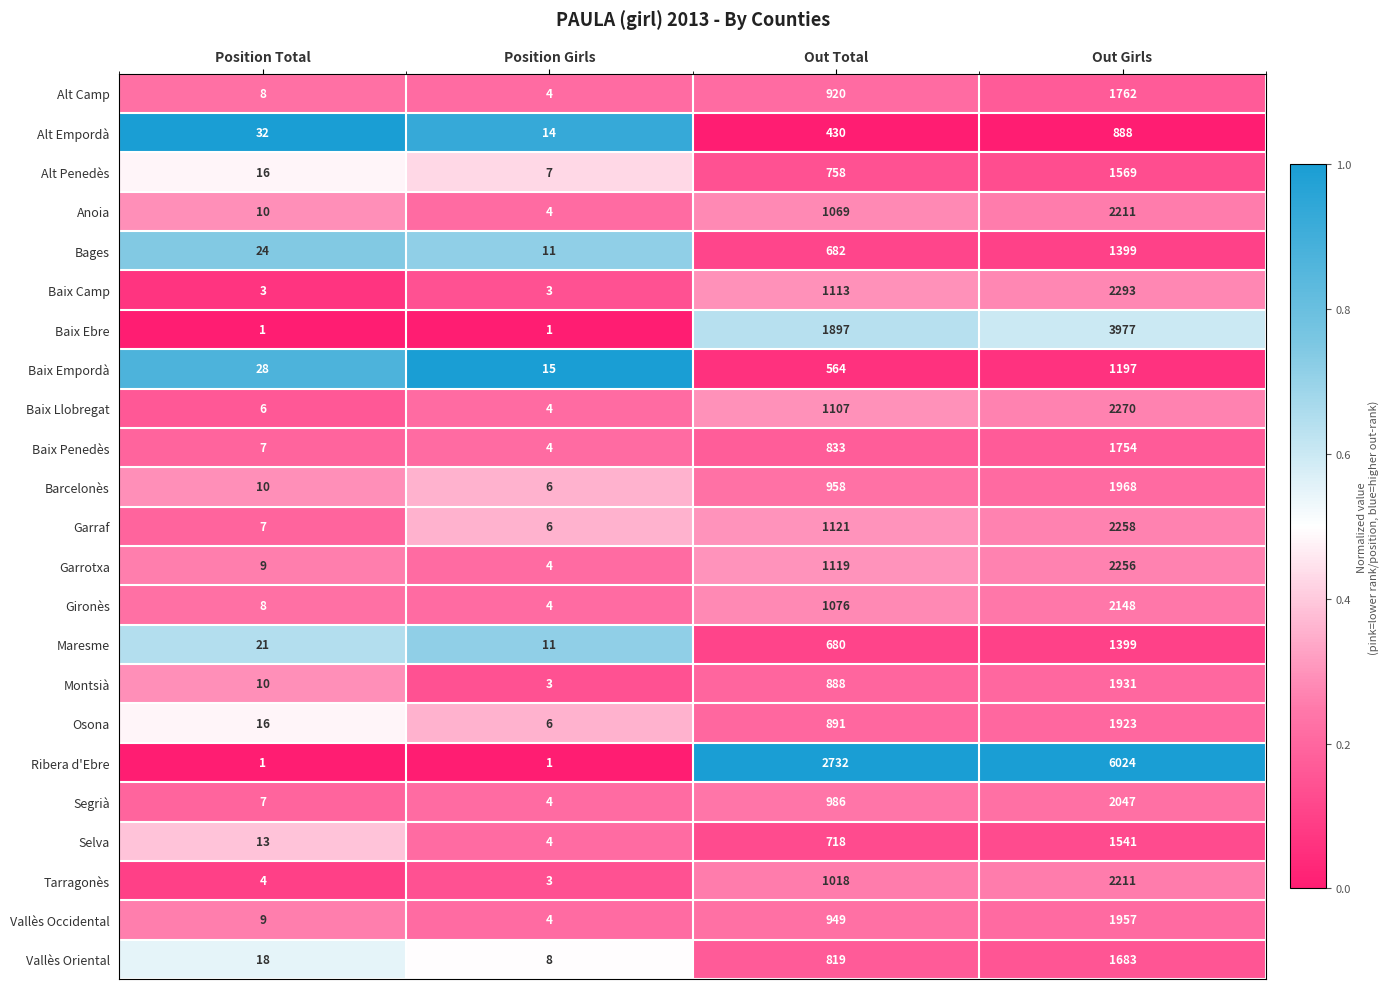

What is the minimum value for Vallès Occidental?

4